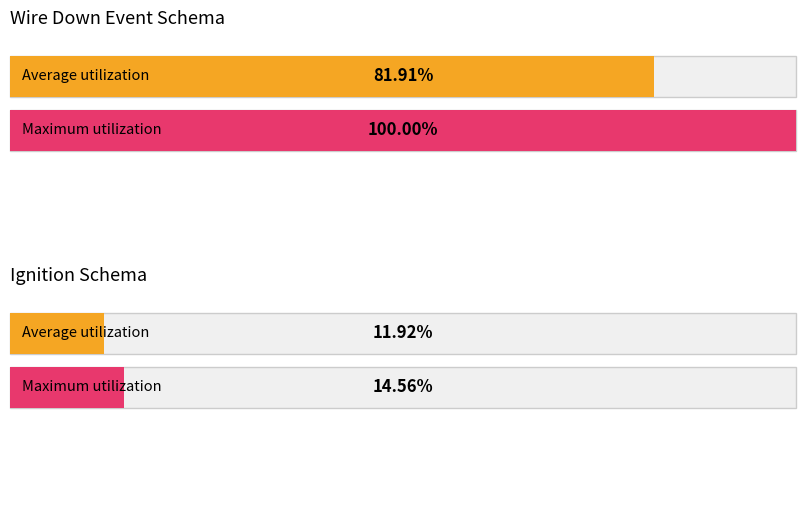

What are all the series names shown in the legend?

Average utilization, Maximum utilization